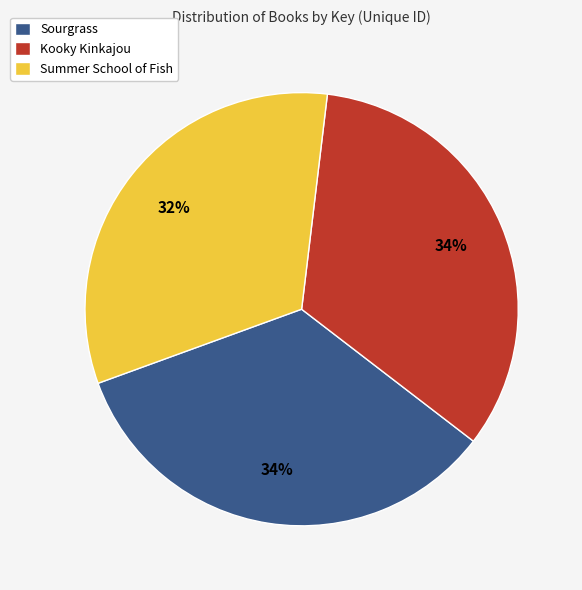

How many segments does this pie chart have?

3